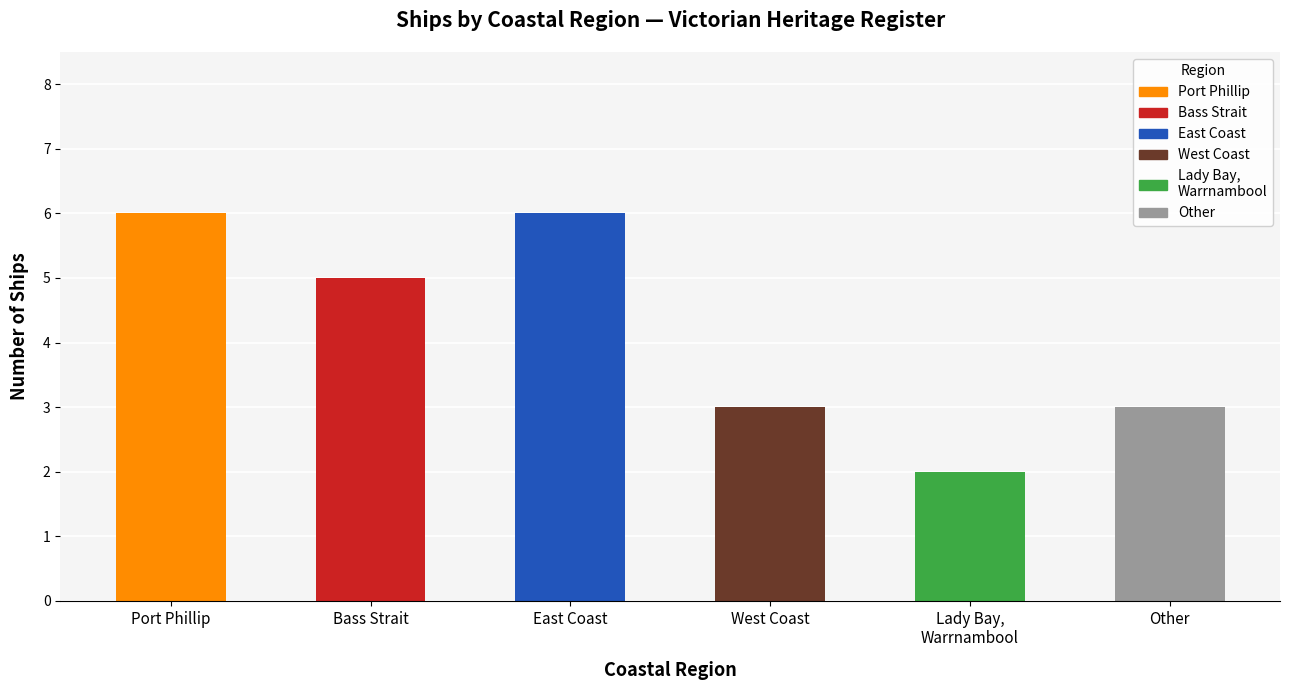

The chart shows a value of 3 at West Coast. True or false?

True